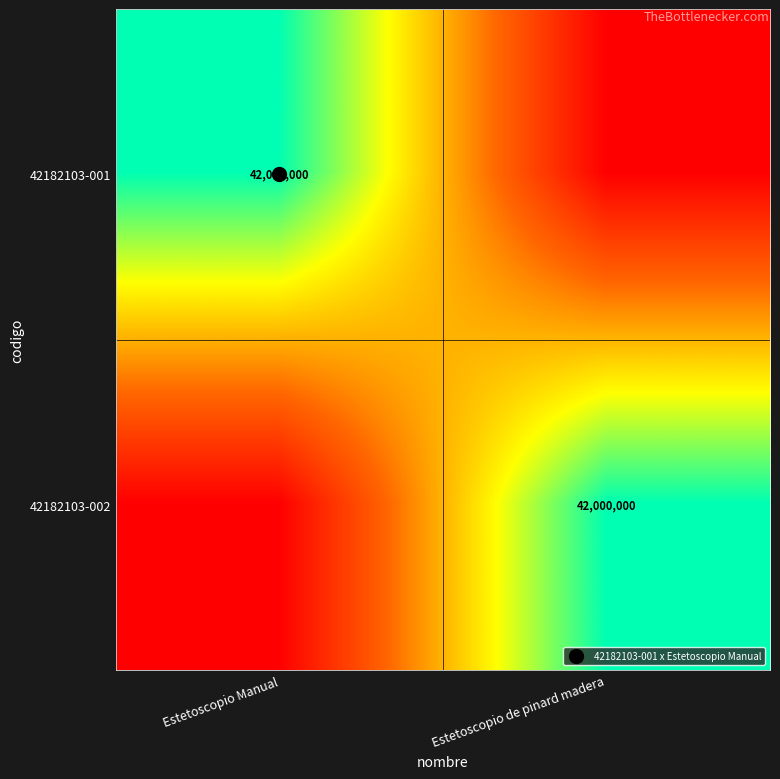

Which series has the largest total across all categories?

42182103-001